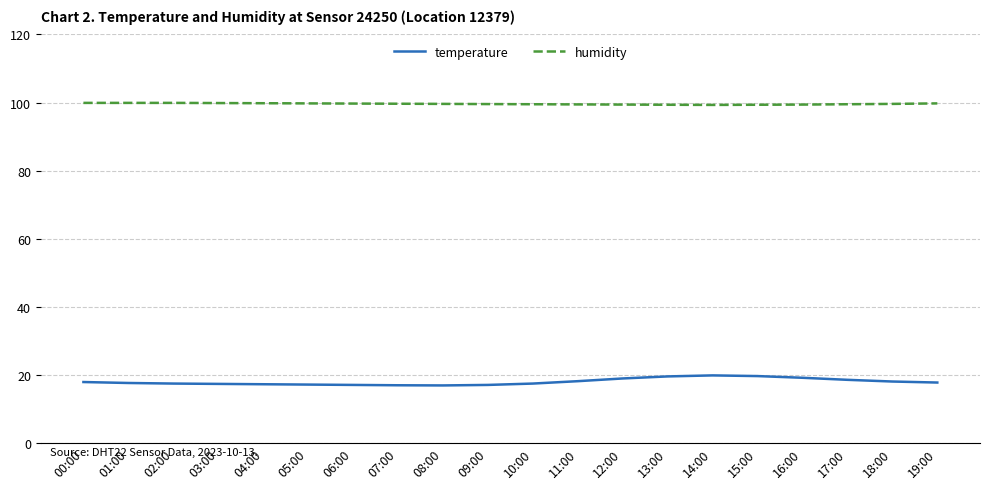

Which series has the widest spread of values?

temperature